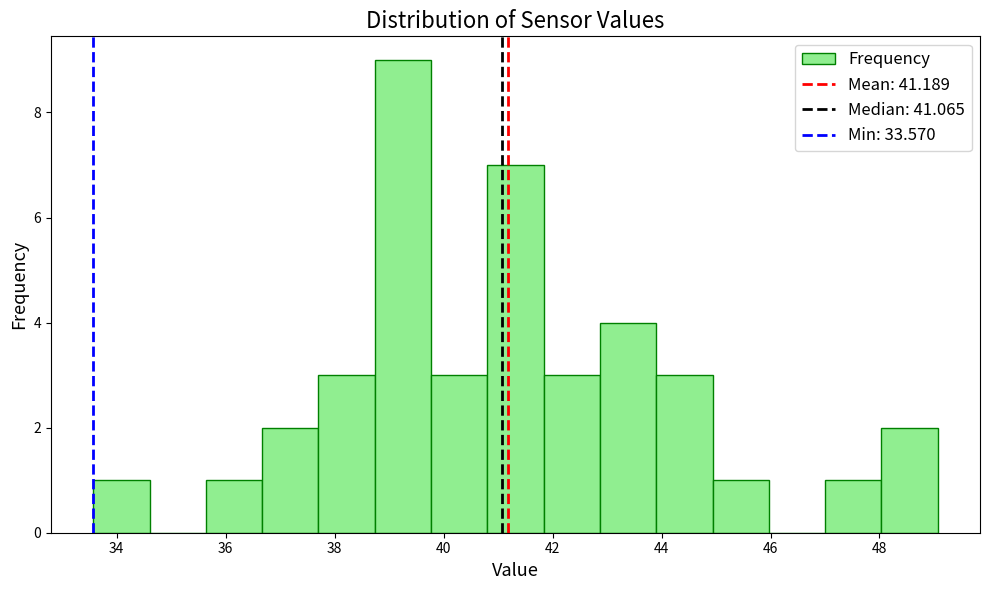

Reading left to right, list every bar in this chart as the range it spans on the x-axis followed by its height. Neither the bar edges nor the heights are printed on the chart, so give them approximately, as read against the axes.

33.6 to 34.6: 1
34.6 to 35.6: 0
35.6 to 36.6: 1
36.6 to 37.8: 2
37.8 to 38.8: 3
38.8 to 39.8: 9
39.8 to 40.8: 3
40.8 to 41.8: 7
41.8 to 42.8: 3
42.8 to 44.0: 4
44.0 to 45.0: 3
45.0 to 46.0: 1
46.0 to 47.0: 0
47.0 to 48.0: 1
48.0 to 49.0: 2